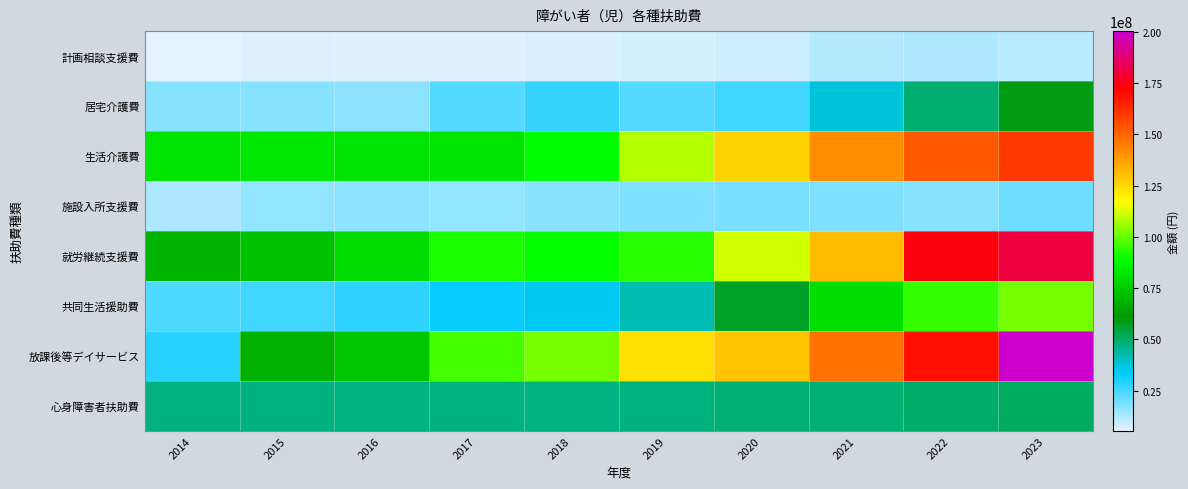

Reading left to right, transcribe all the data shown in this chart.

計画相談支援費: 2014=5344863	2015=6170717	2016=6364411	2017=6584123	2018=7524682	2019=7742199	2020=9119372	2021=11583800	2022=12208831	2023=10865149
居宅介護費: 2014=16778307	2015=16856621	2016=16655018	2017=23172884	2018=26701635	2019=23099705	2020=25909675	2021=37931420	2022=48972728	2023=59084048
生活介護費: 2014=81814113	2015=82771200	2016=81703997	2017=82109626	2018=88652672	2019=108754258	2020=126148615	2021=141750909	2022=152682230	2023=159295852
施設入所支援費: 2014=12643968	2015=15818019	2016=16103168	2017=15770233	2018=17083617	2019=17842078	2020=18351373	2021=18189356	2022=16939940	2023=20283381
就労継続支援費: 2014=69330530	2015=72771549	2016=79373618	2017=91666830	2018=89691743	2019=93594384	2020=111718849	2021=131673189	2022=173899684	2023=181272351
共同生活援助費: 2014=23793970	2015=25799686	2016=27938698	2017=32284826	2018=34314017	2019=41418033	2020=56447184	2021=80482880	2022=94557232	2023=101570286
放課後等デイサービス: 2014=28925153	2015=67858379	2016=73285107	2017=96724930	2018=101924723	2019=122812778	2020=129389109	2021=147394748	2022=168930333	2023=200446011
心身障害者扶助費: 2014=47431500	2015=47404000	2016=47236500	2017=47310500	2018=46788000	2019=47858000	2020=48079000	2021=48570500	2022=49746000	2023=50420000